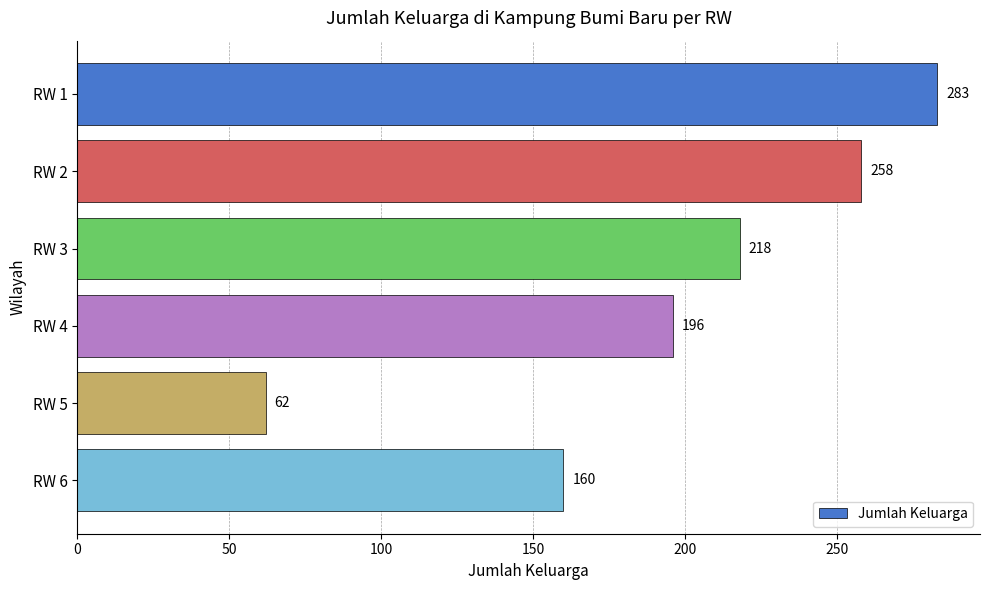

What is the value of the 3rd bar from the top?

218